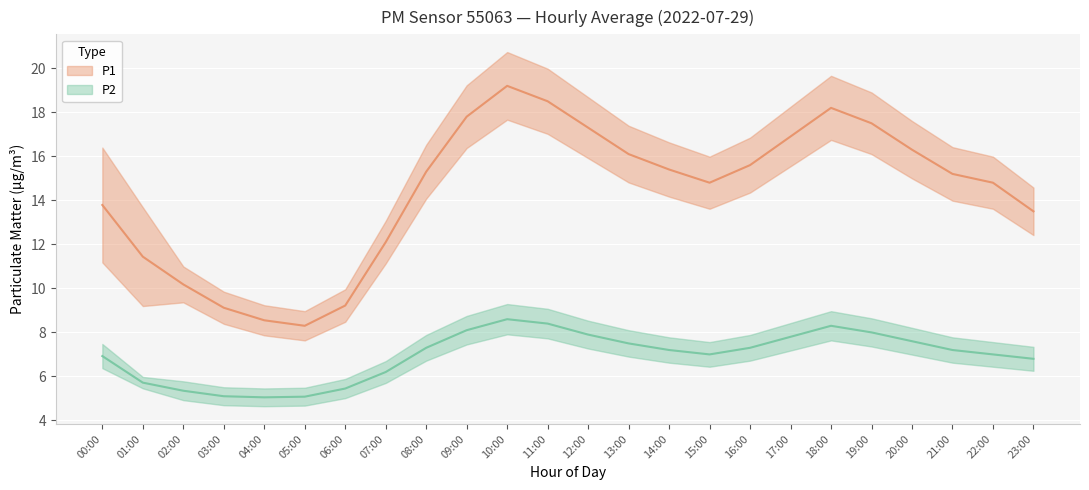

How many series are shown in this chart?

2